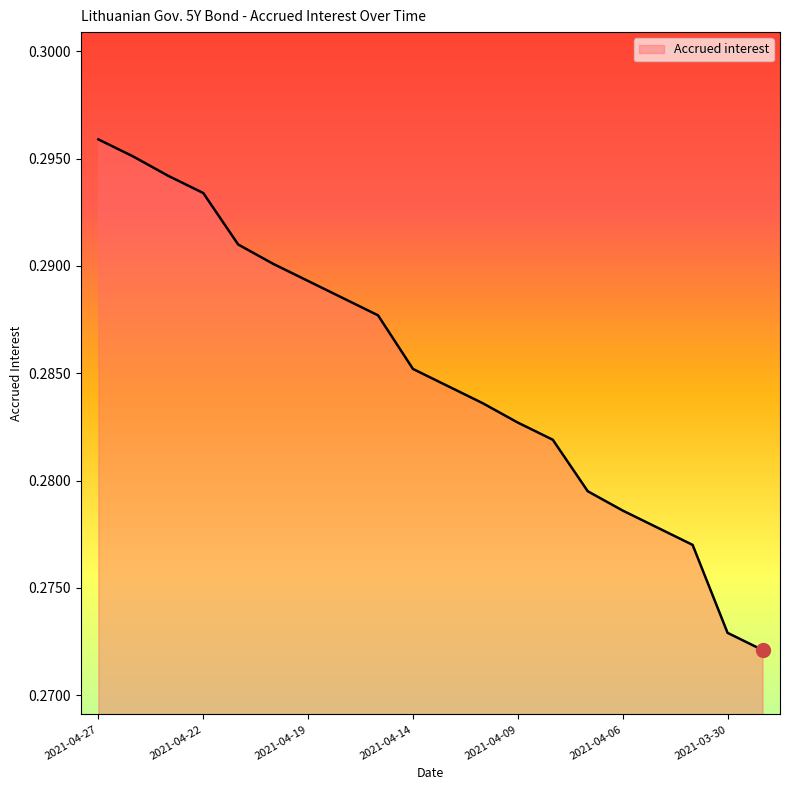

What is the label of the 2nd point from the right?

2021-03-30